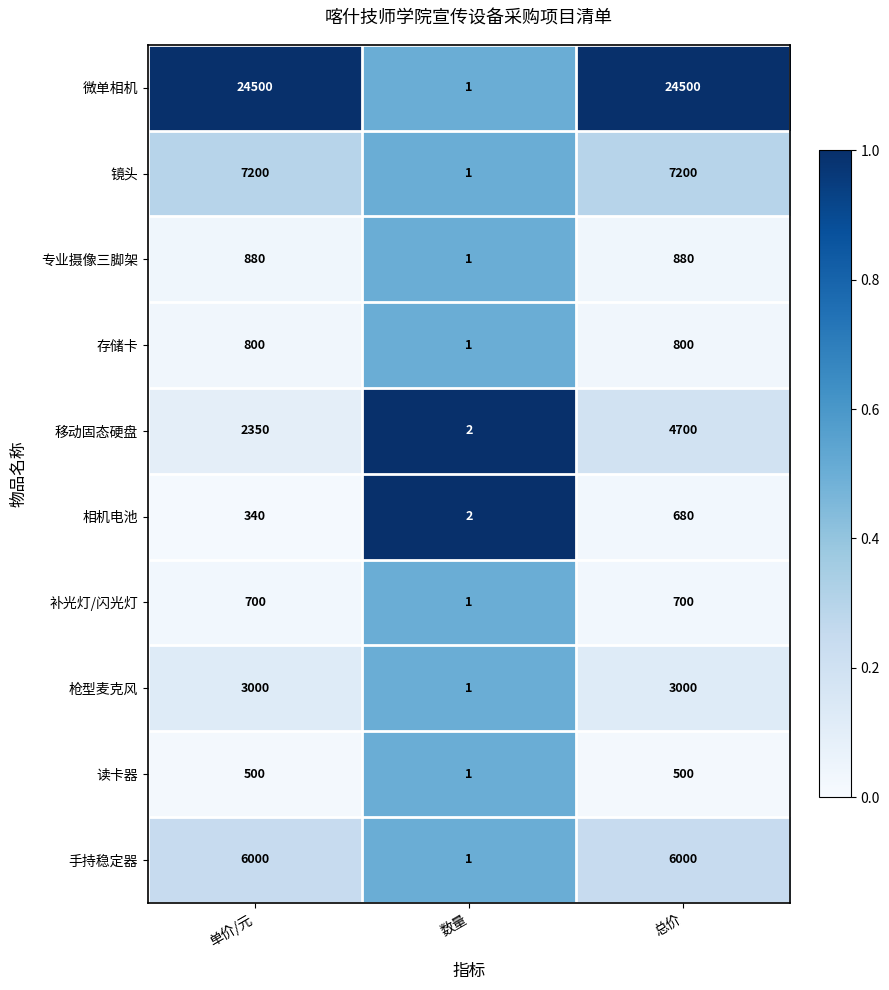

The value of 读卡器 at 数量 is 1. True or false?

True